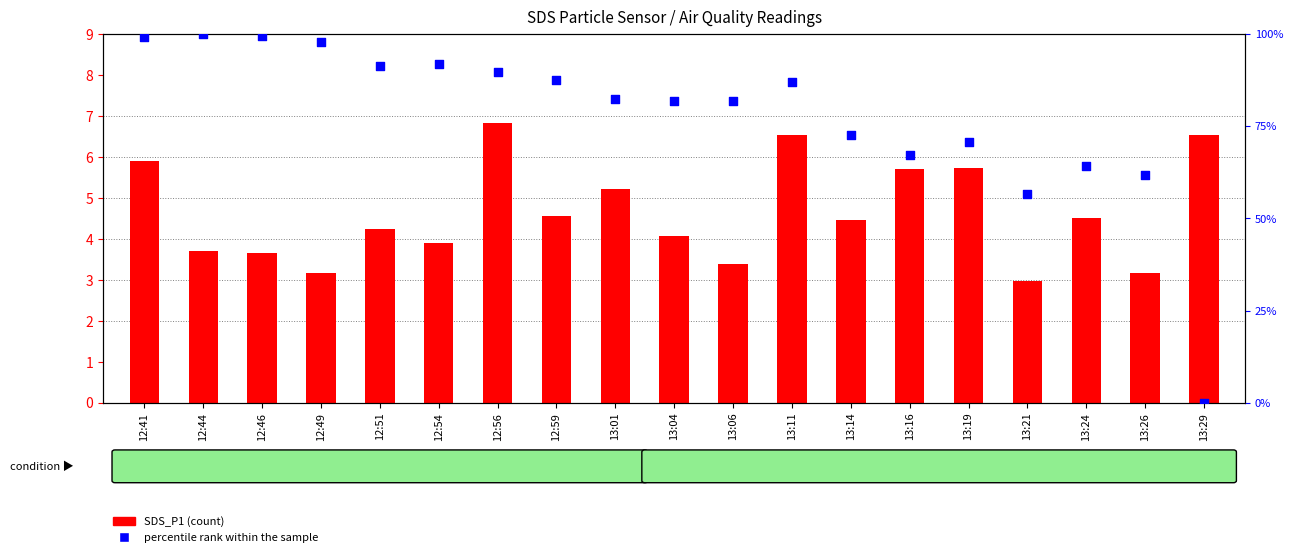

What is the total value across all series at 13:06?

85.2